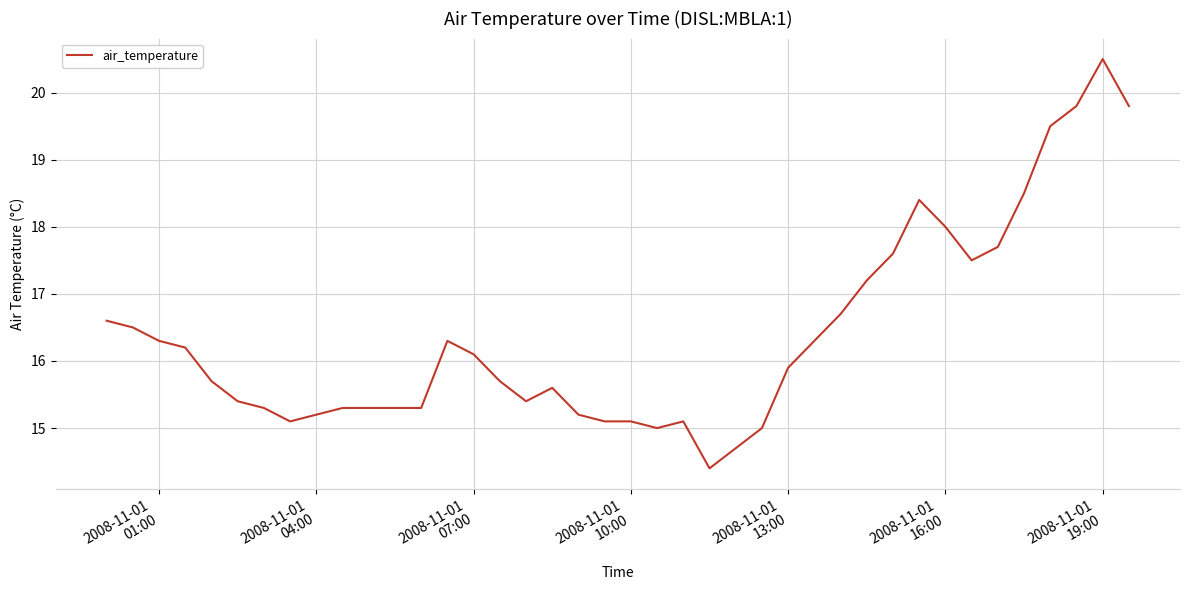

What is the smallest value displayed?

14.4